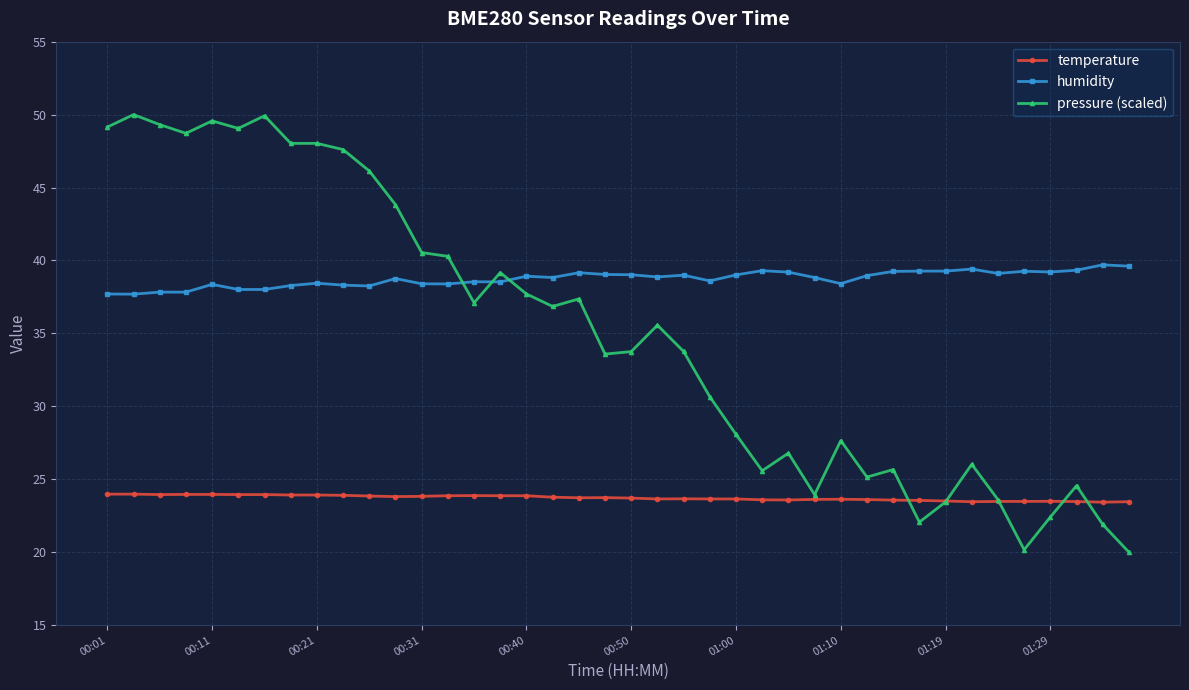

Which series ends up on top after the final intersection of humidity and pressure (scaled)?

humidity